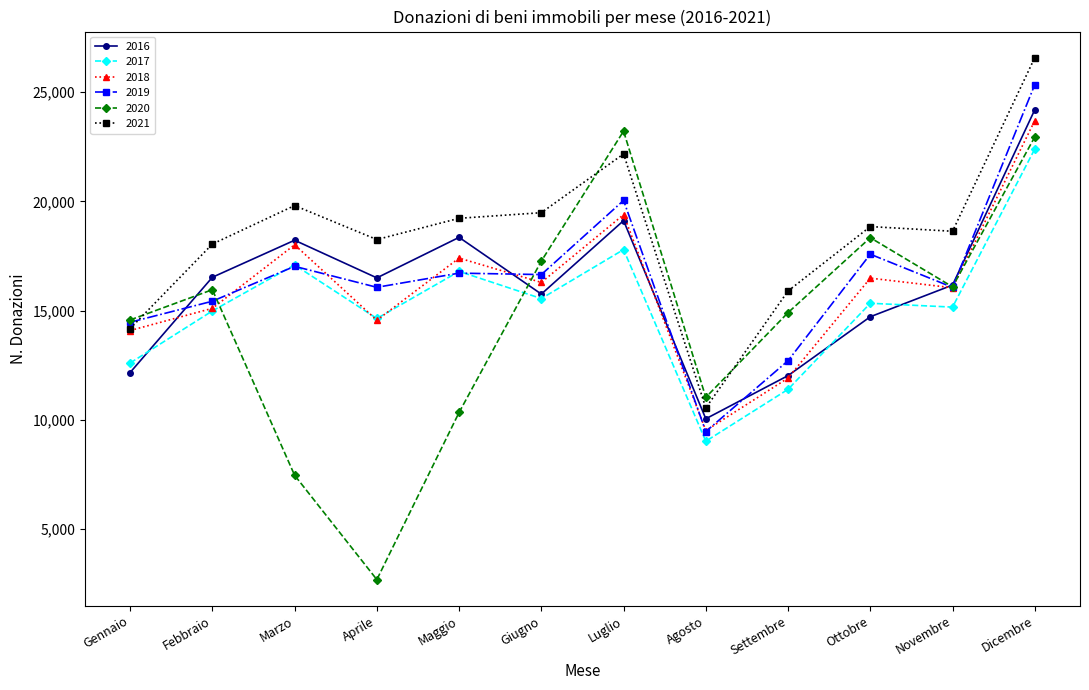

What is the label of the 3rd point from the left?

Marzo